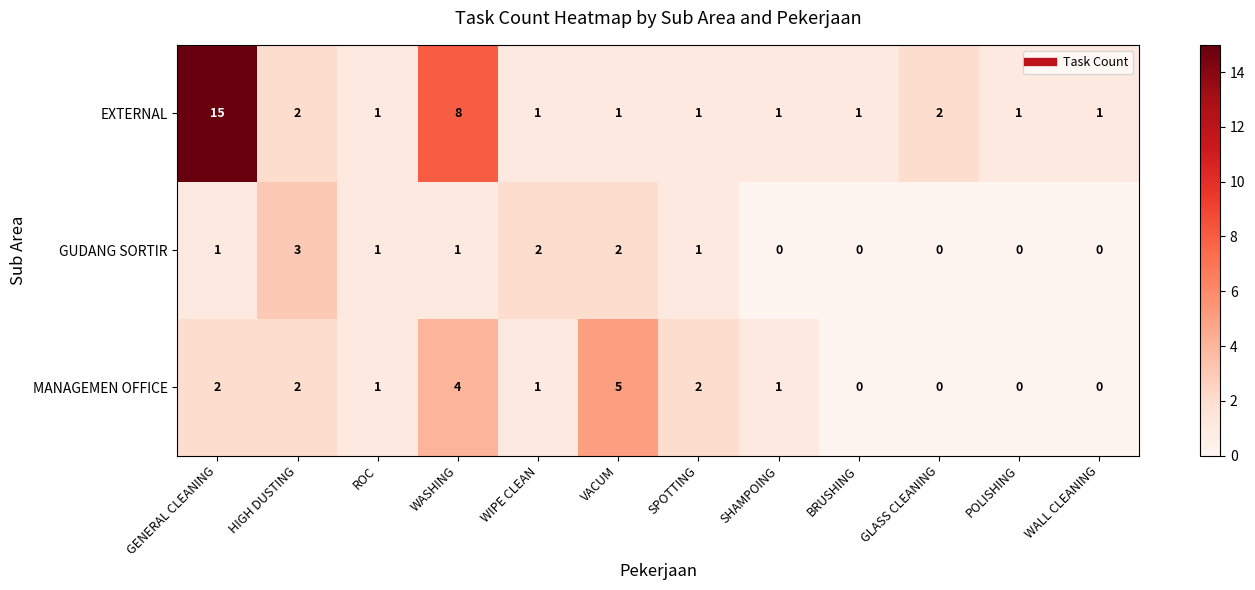

Is it true that EXTERNAL equals 1 at WIPE CLEAN?

True